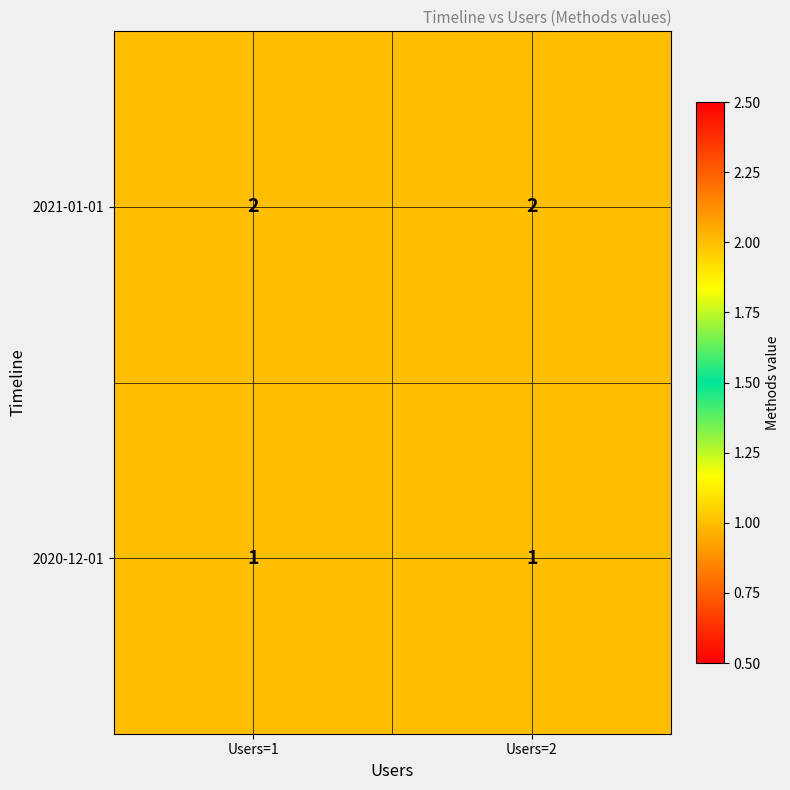

How many series are shown in this chart?

2